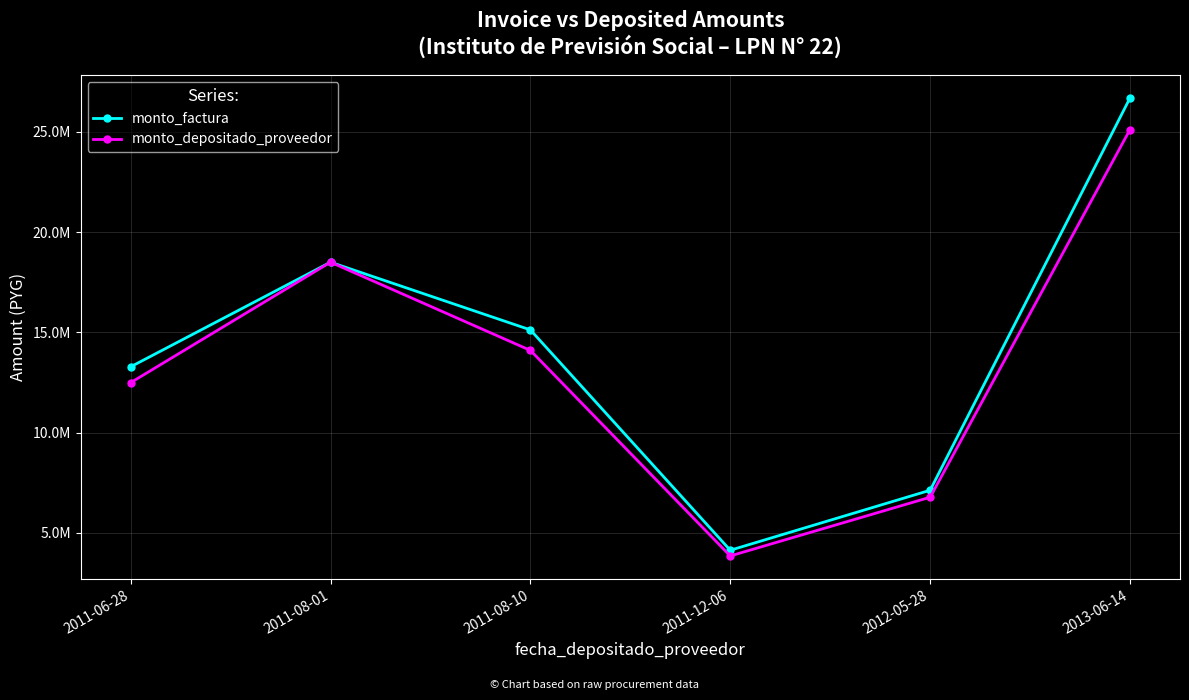

True or false: monto_factura has more than 2 points higher than both neighbors.

False